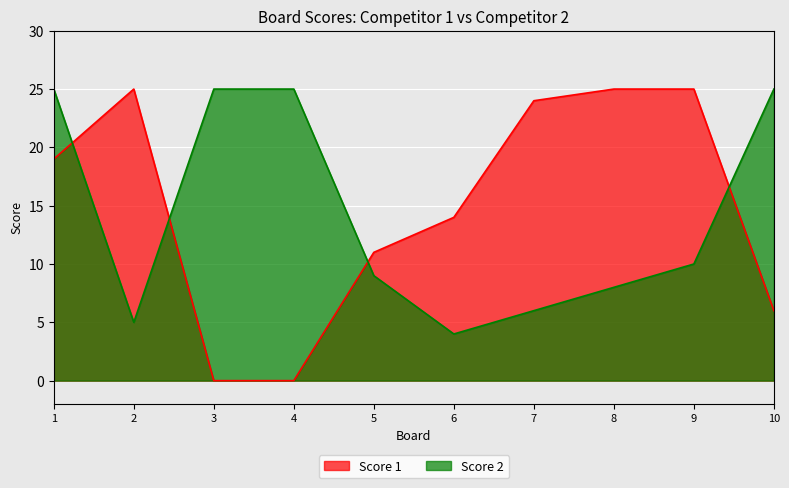

How many data points does each series have?

10